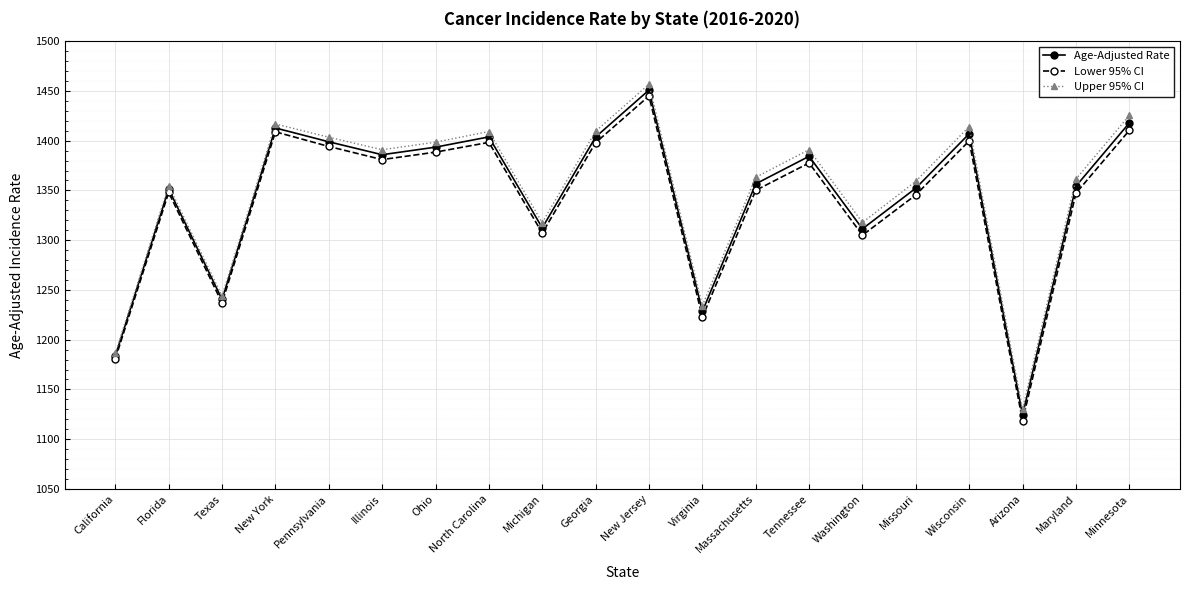

At which category does the chart reach its peak across all series?

New Jersey